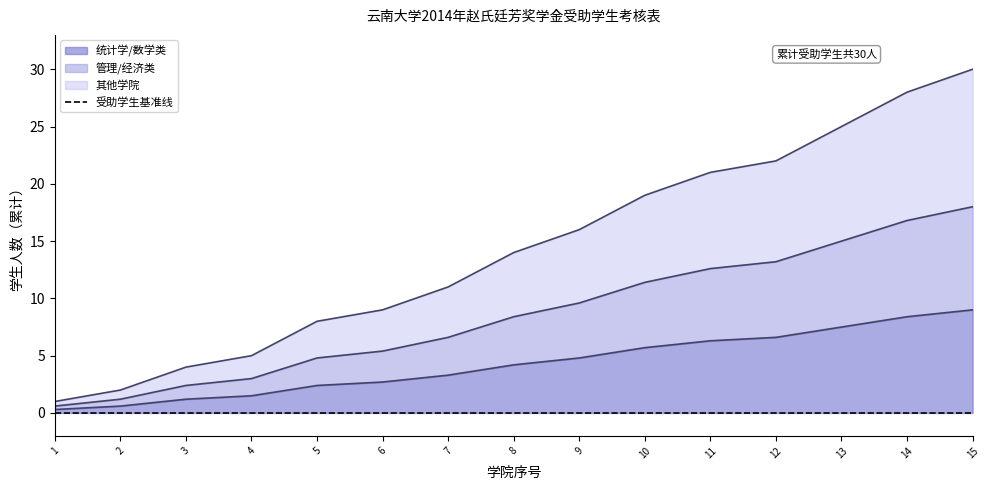

Does the chart have visible grid lines?

No